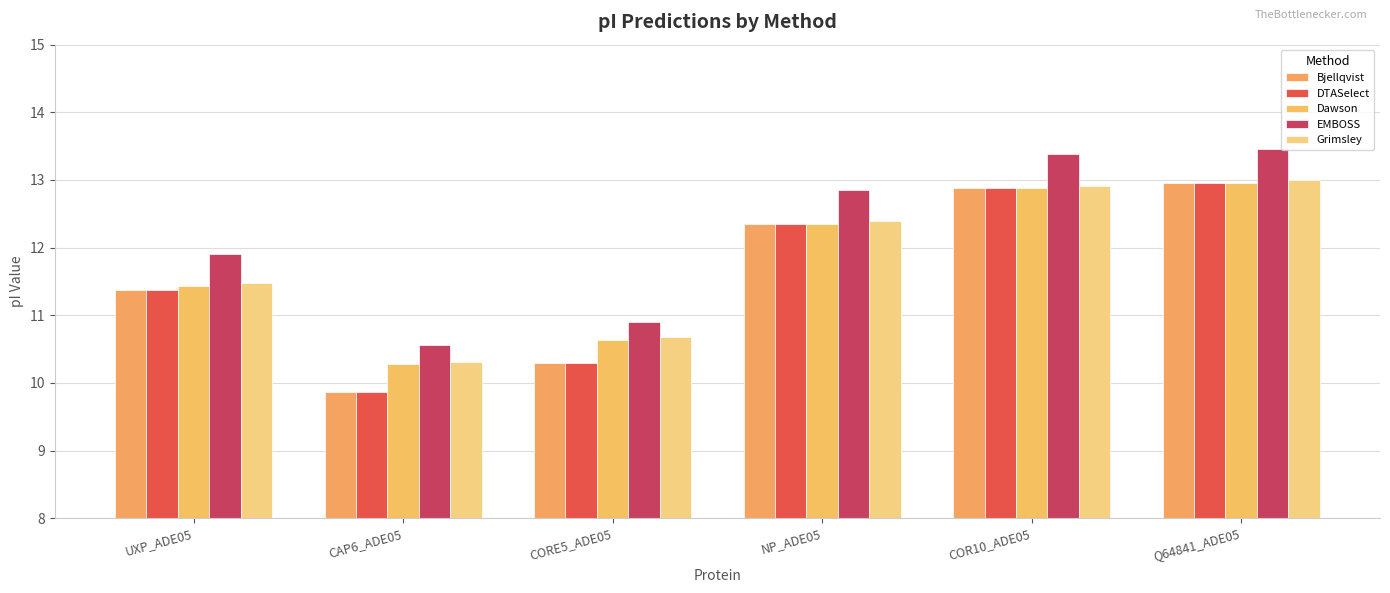

At which label is Grimsley closest to 11?

CORE5_ADE05